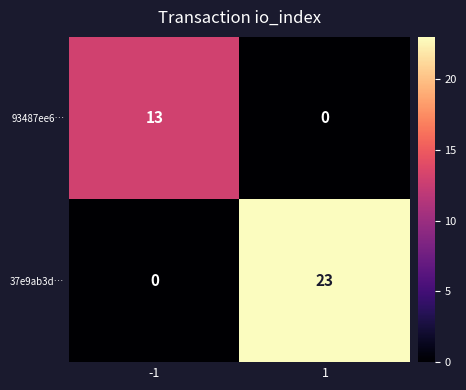

At which category is the sum across all series the highest?

1